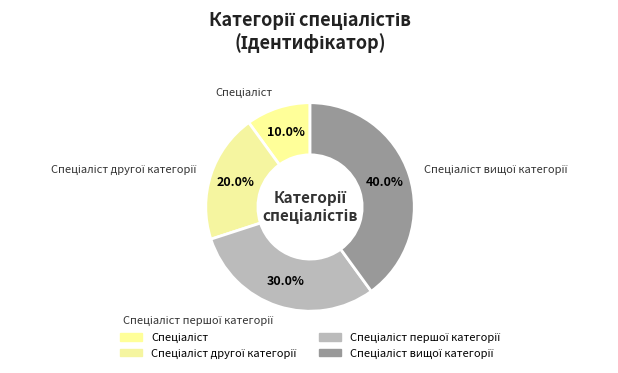

To the nearest percent, what is the difference between the largest and smallest slice percentages?

30%